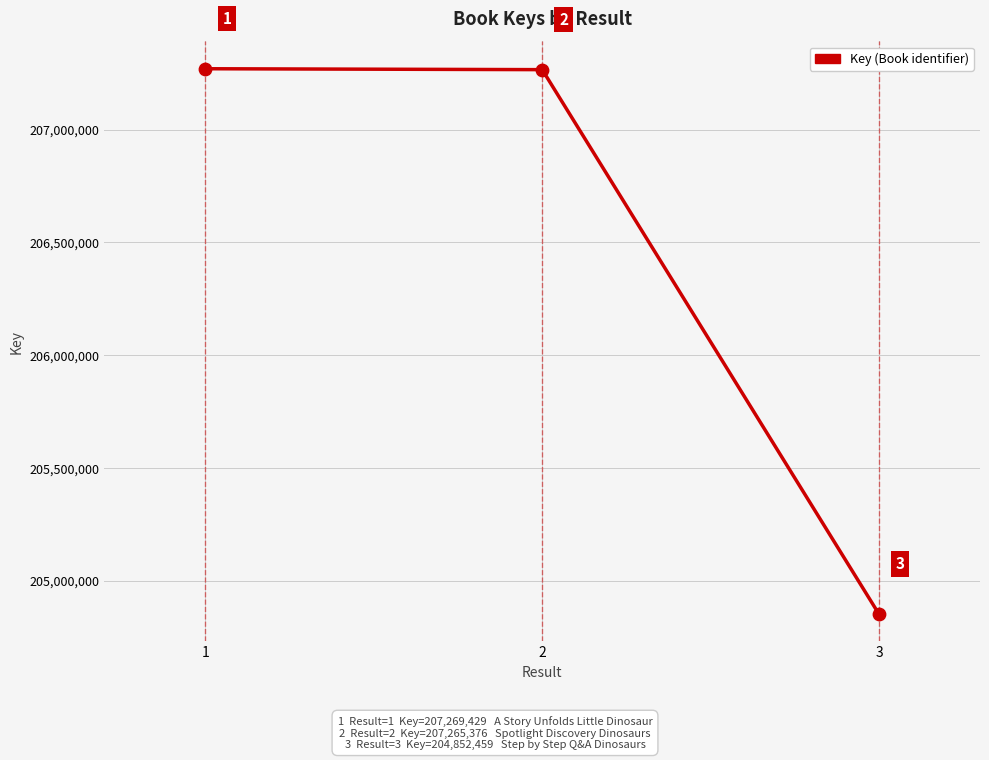

What is the ratio of the value at 3 to the value at 2?

1.0